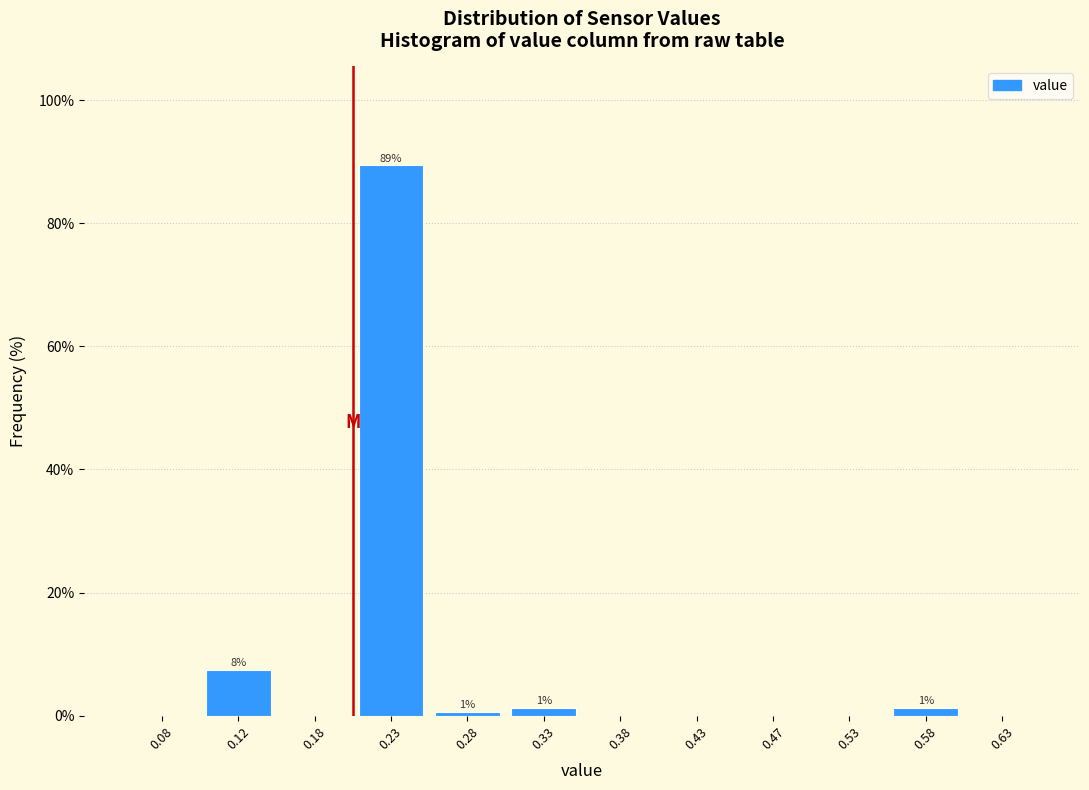

Over which range of the x-axis is the bar tallest?

0.20 to 0.25